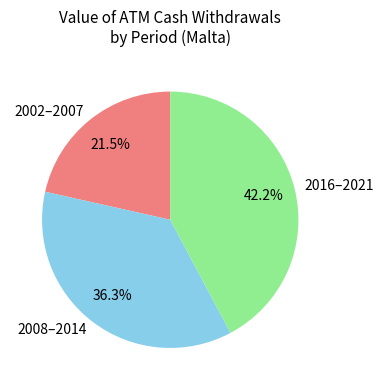

Which category has the biggest portion of the pie?

2016–2021